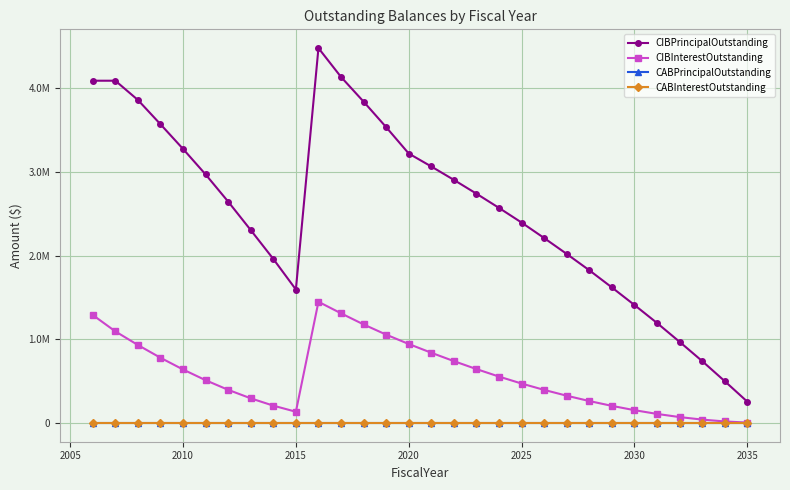

What is the greatest value displayed?

4480000.0